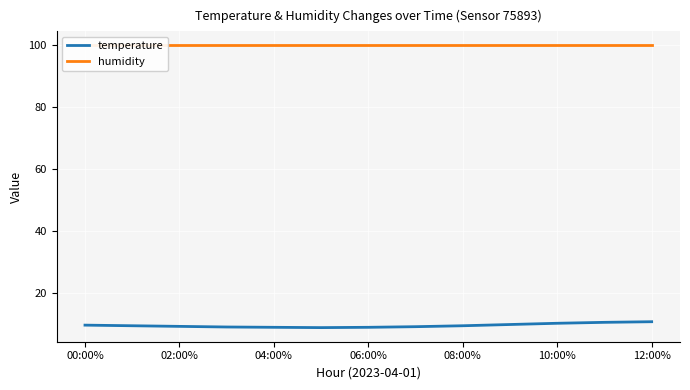

What is the difference between the highest and lowest values at 00:00%?

90.1